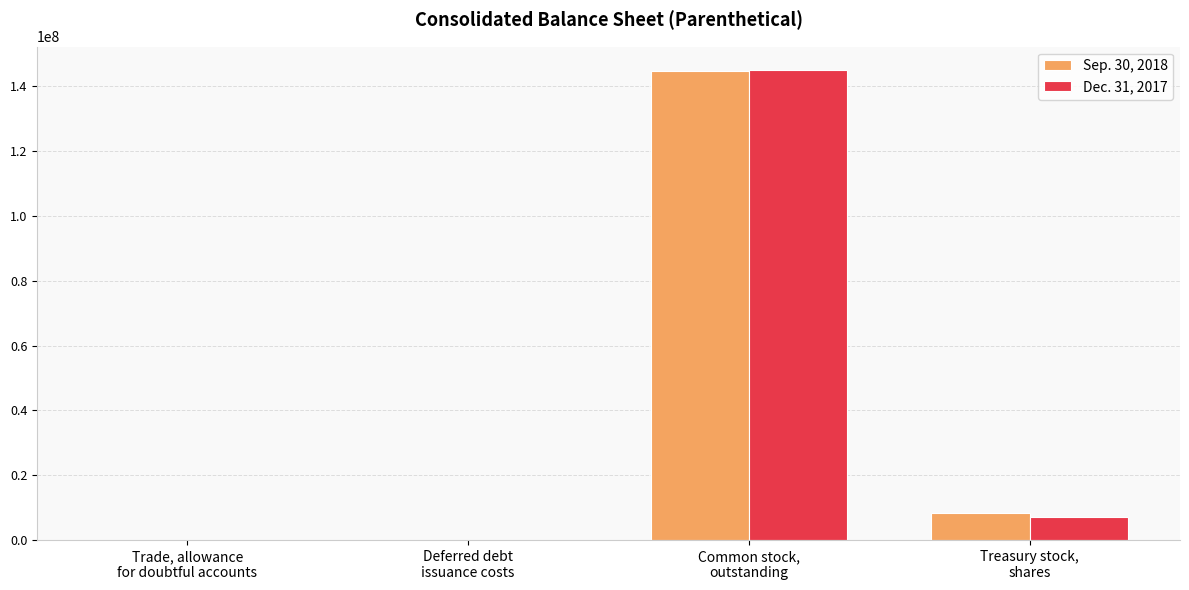

At which label does Dec. 31, 2017 first exceed 7001017?

Common stock,
outstanding